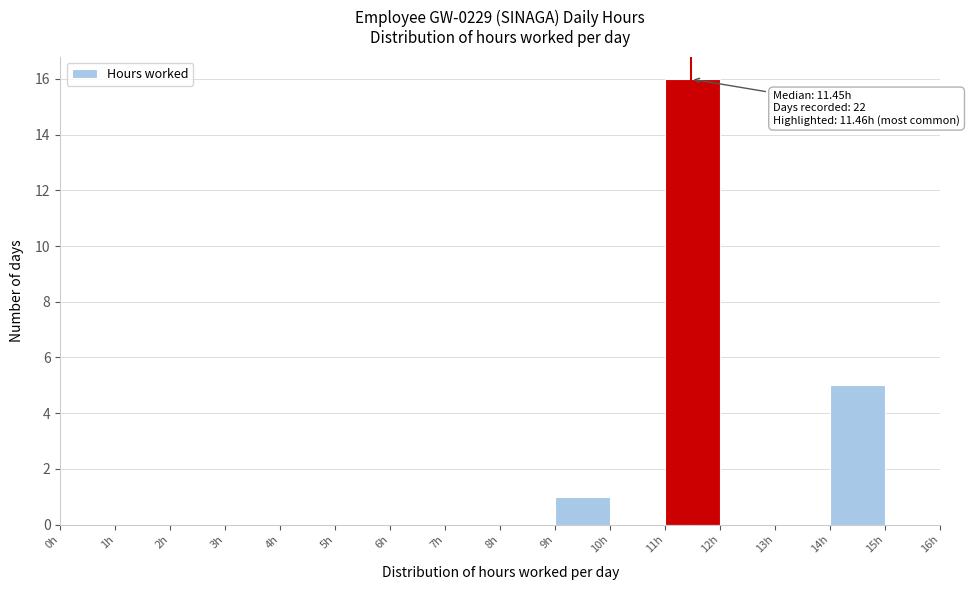

Over which range of the x-axis is the bar tallest?

11 to 12